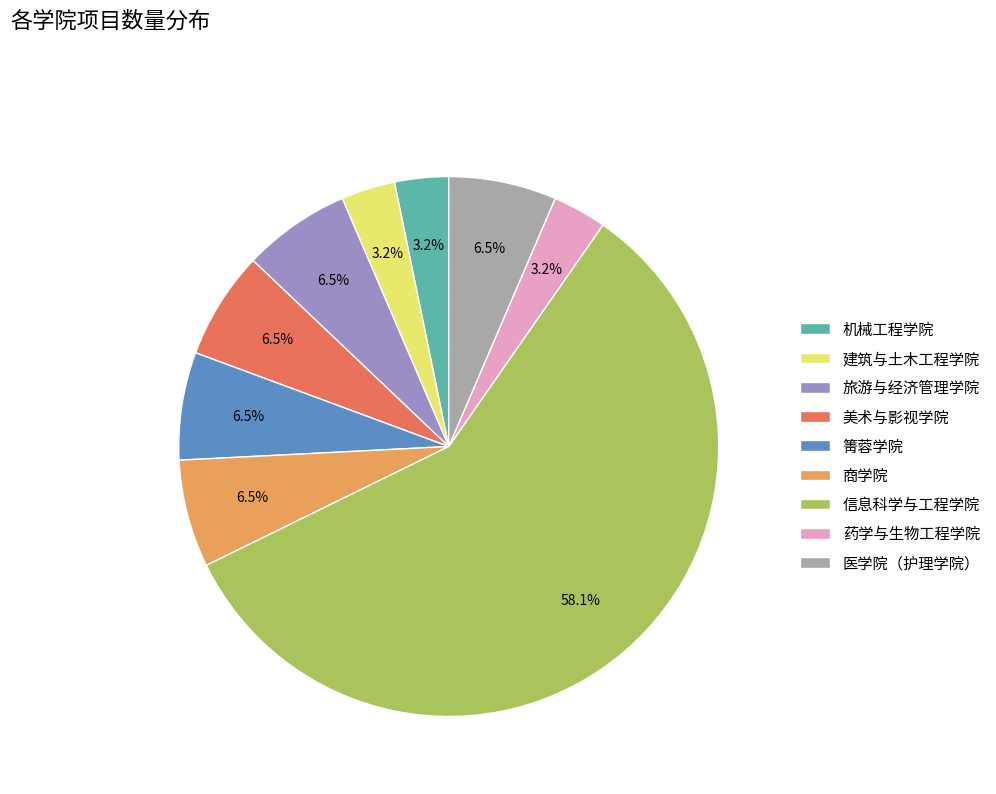

Is there a majority slice in this chart?

Yes